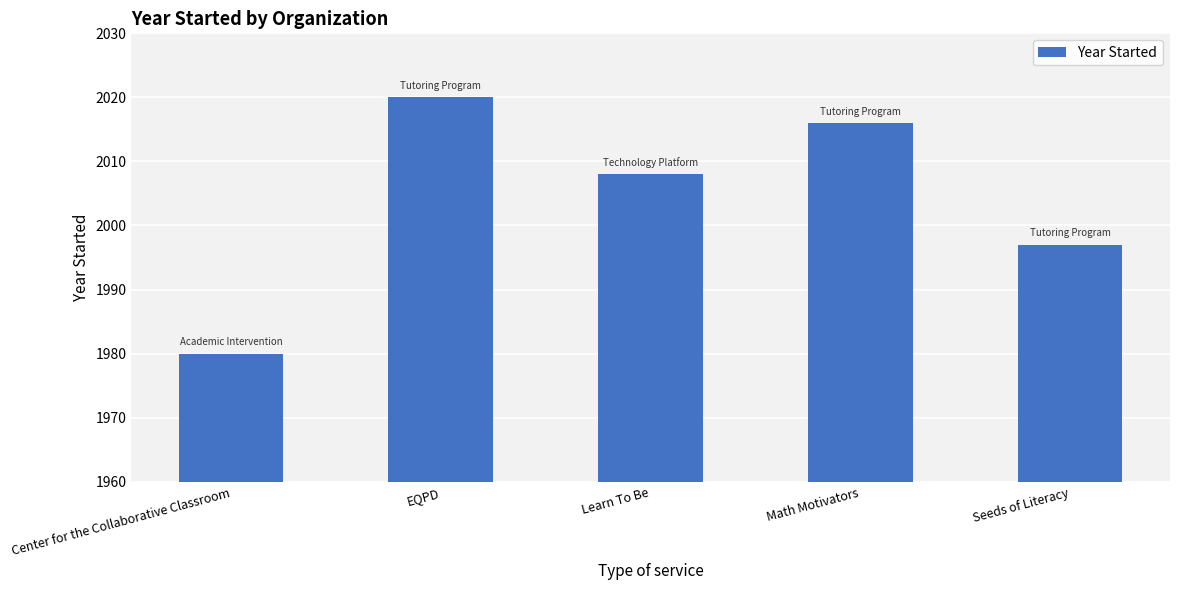

What is the maximum value shown in the chart?

2020